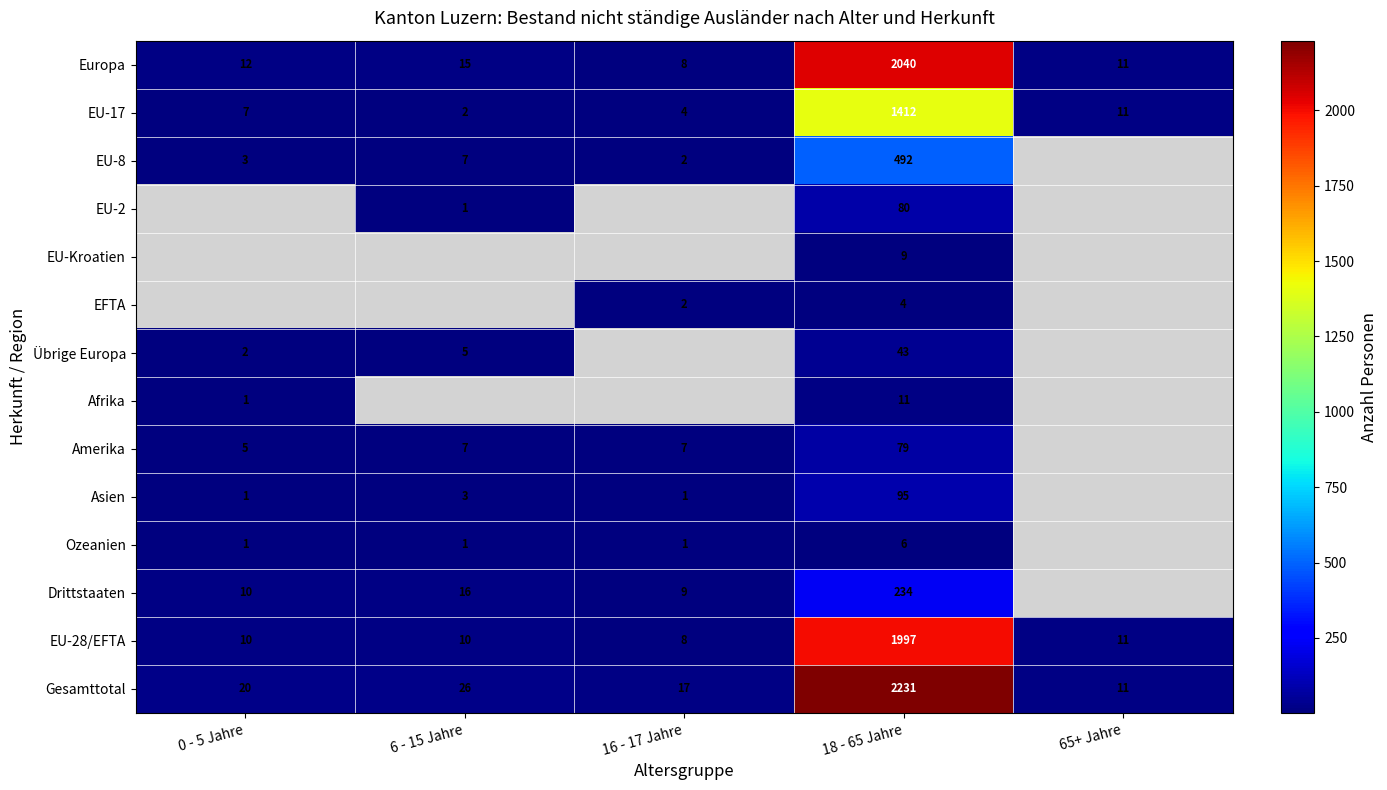

What is the total value across all series at 18 - 65 Jahre?

8733